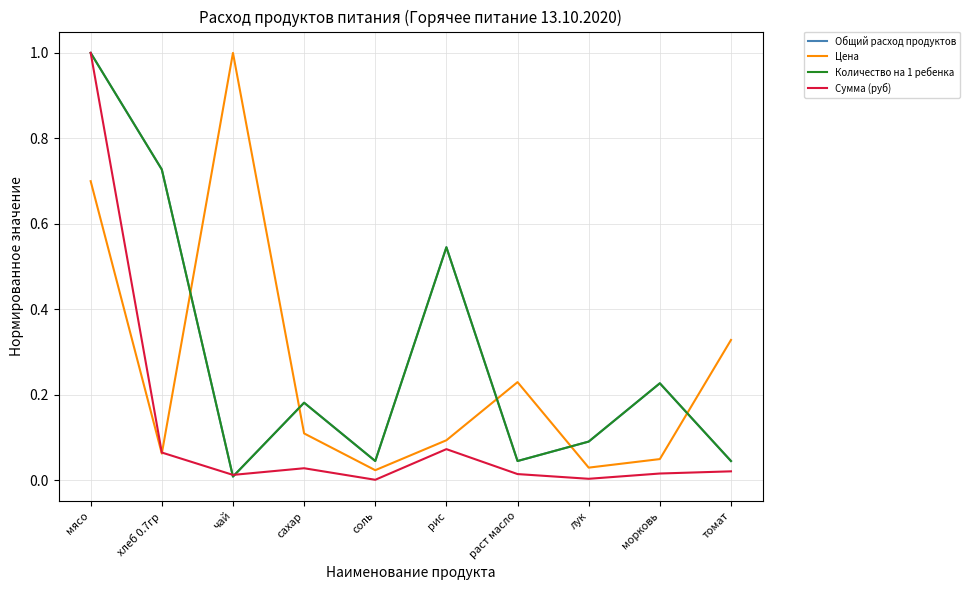

Which has a higher value, сахар or томат?

сахар